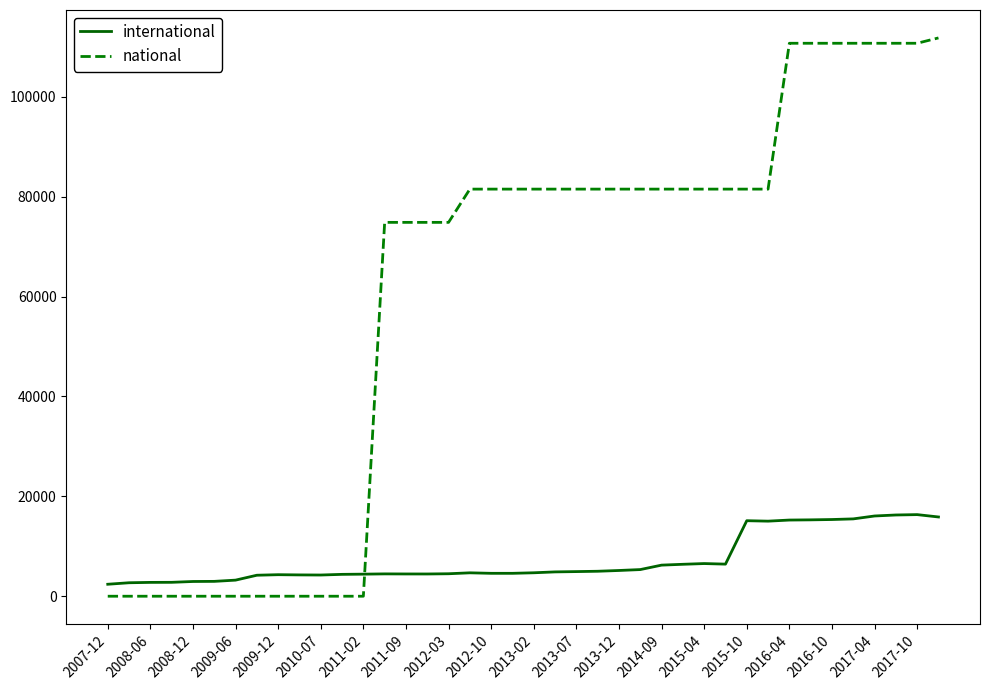

Which series has the largest range (max minus min)?

national